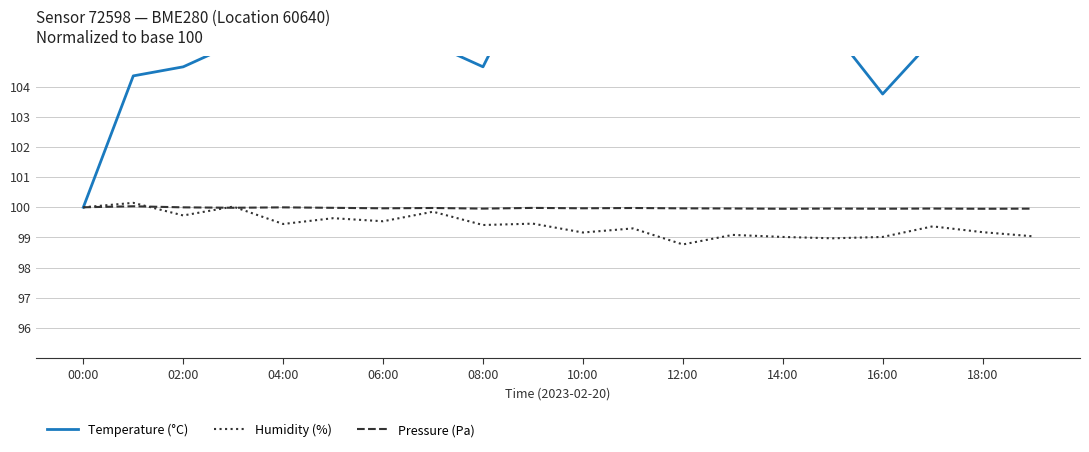

Where is the first local minimum for Humidity (%)?

02:00